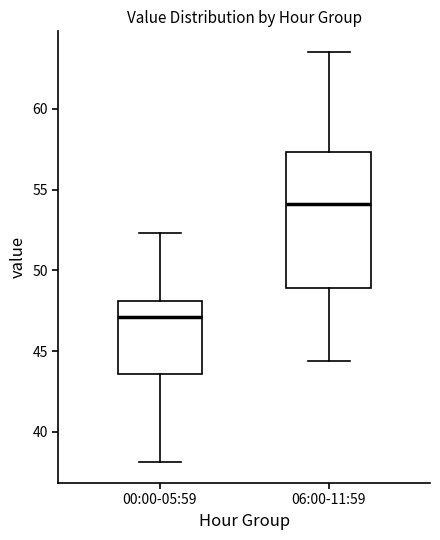

Which box is the tallest, from its lower edge to its upper edge?

06:00-11:59